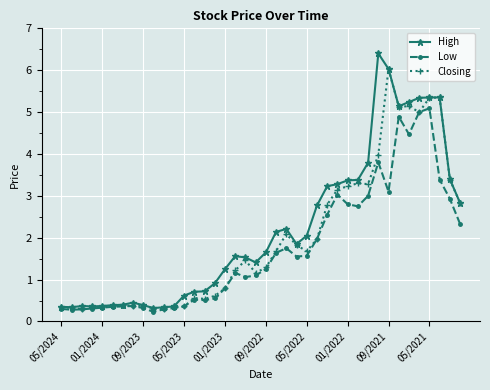

Does the chart have visible grid lines?

Yes